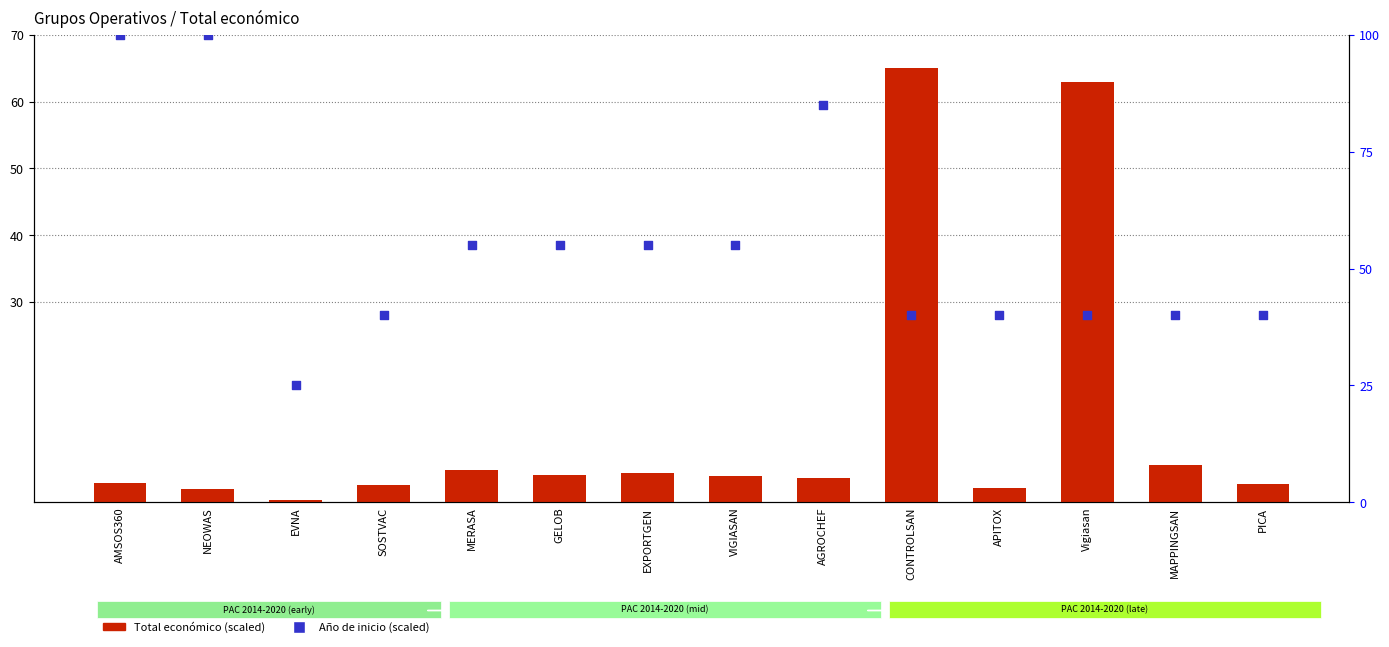

Which series has the widest spread of Y values?

Año de inicio (scaled)